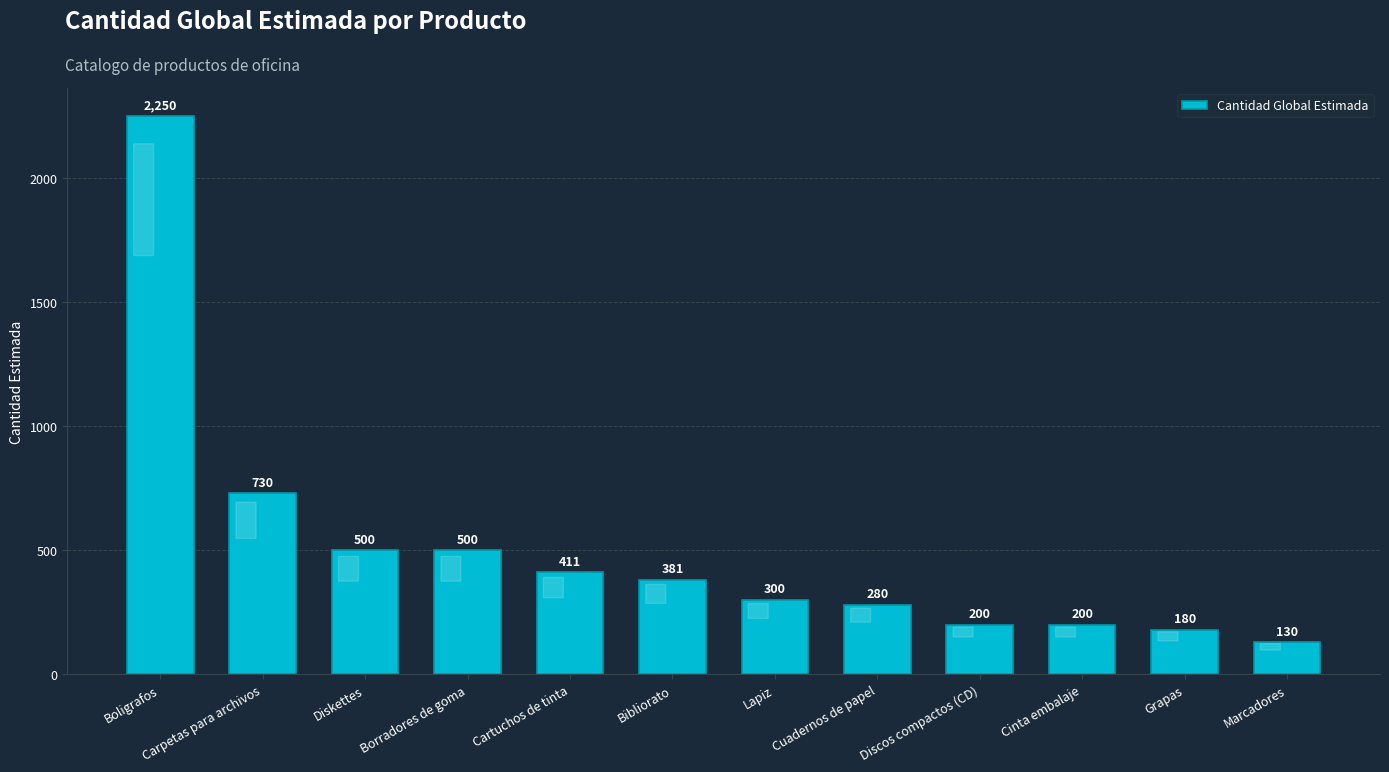

What is the difference between the values at Cartuchos de tinta and Bibliorato?

30